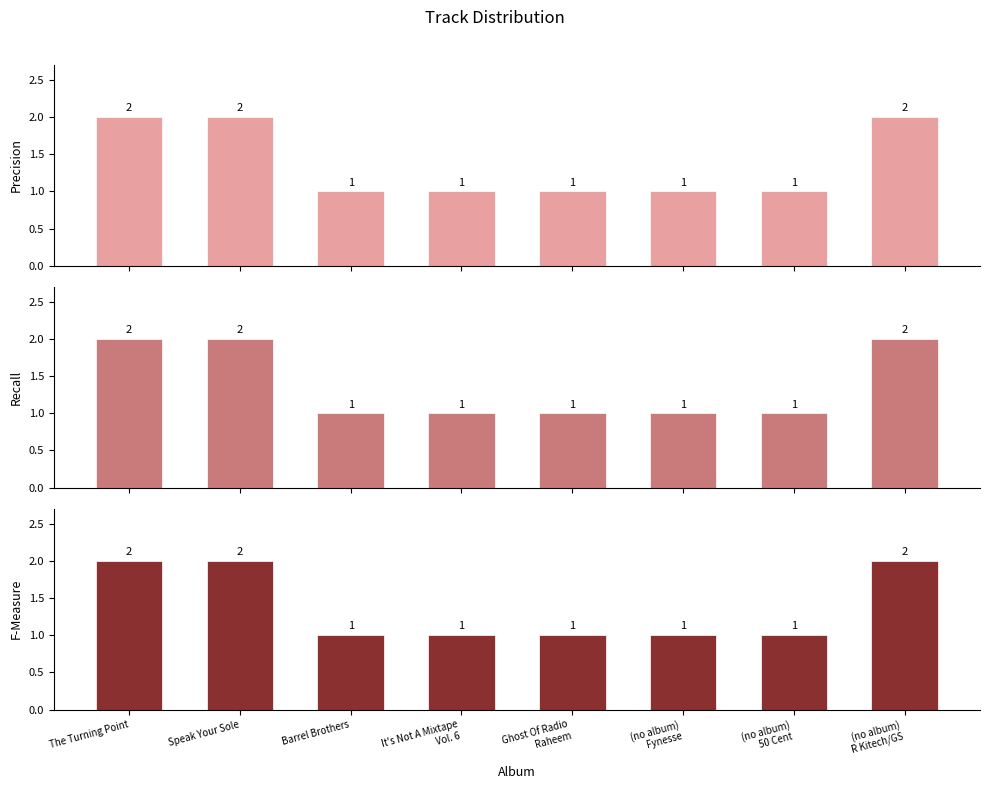

How many Precision values are between 1 and 2?

8